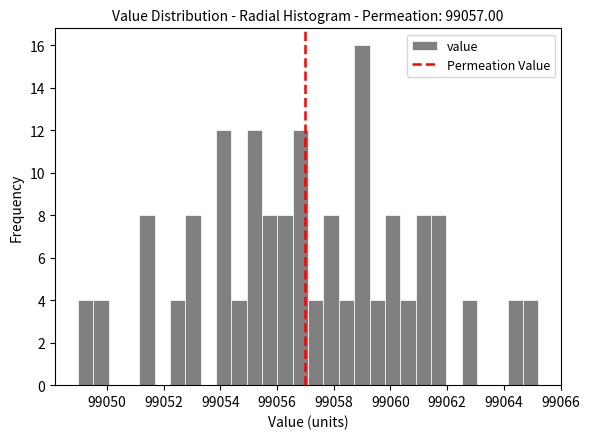

Around what value on the x-axis is the tallest bar? Give the approximate position of its centre, as read against the axis.

99059.0